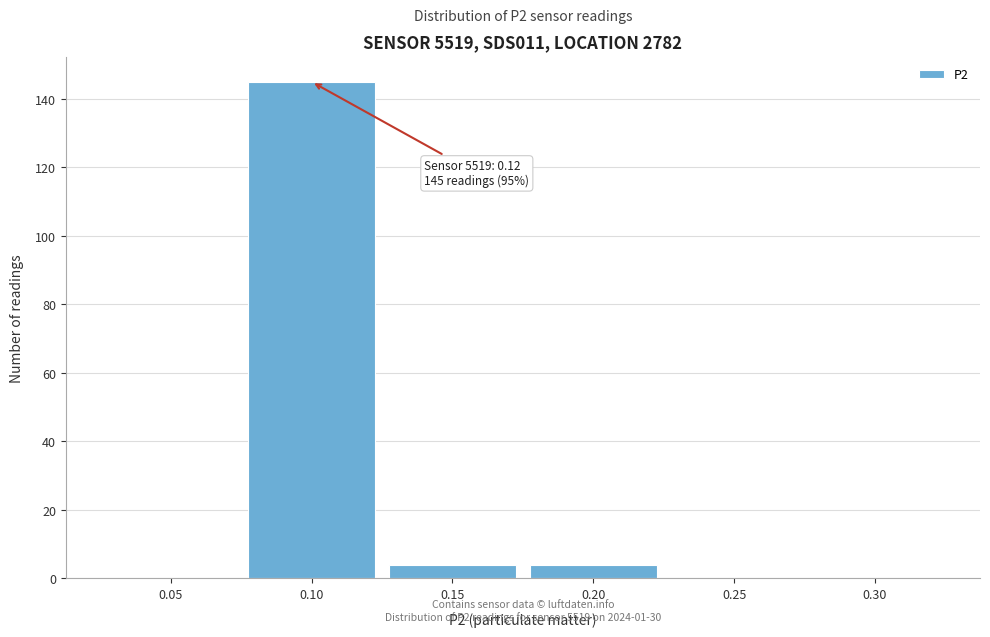

Reading left to right, extract all data points from this chart.

0.05=0	0.10=145	0.15=4	0.20=4	0.25=0	0.30=0